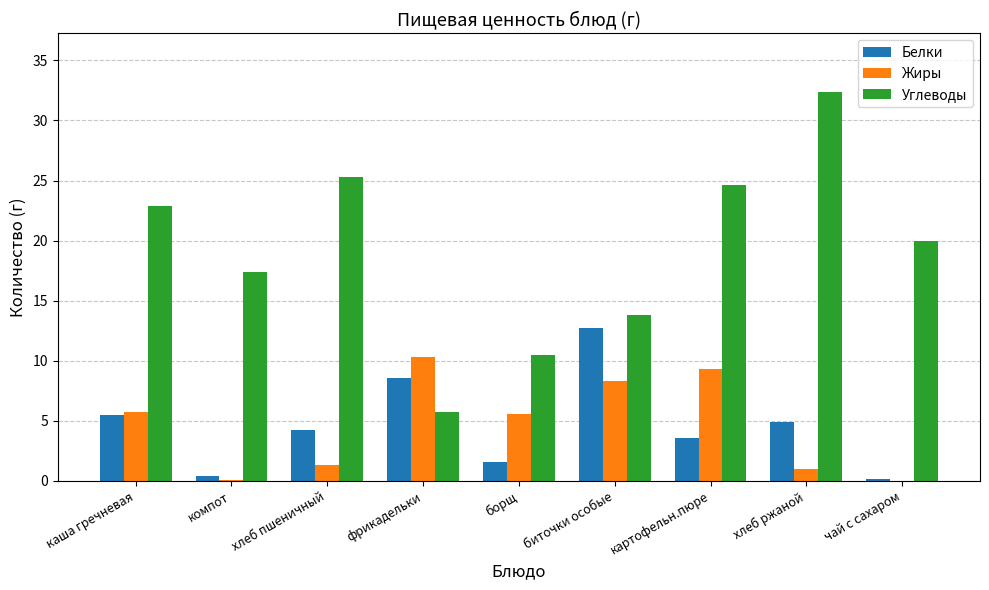

How many groups of bars are there?

9